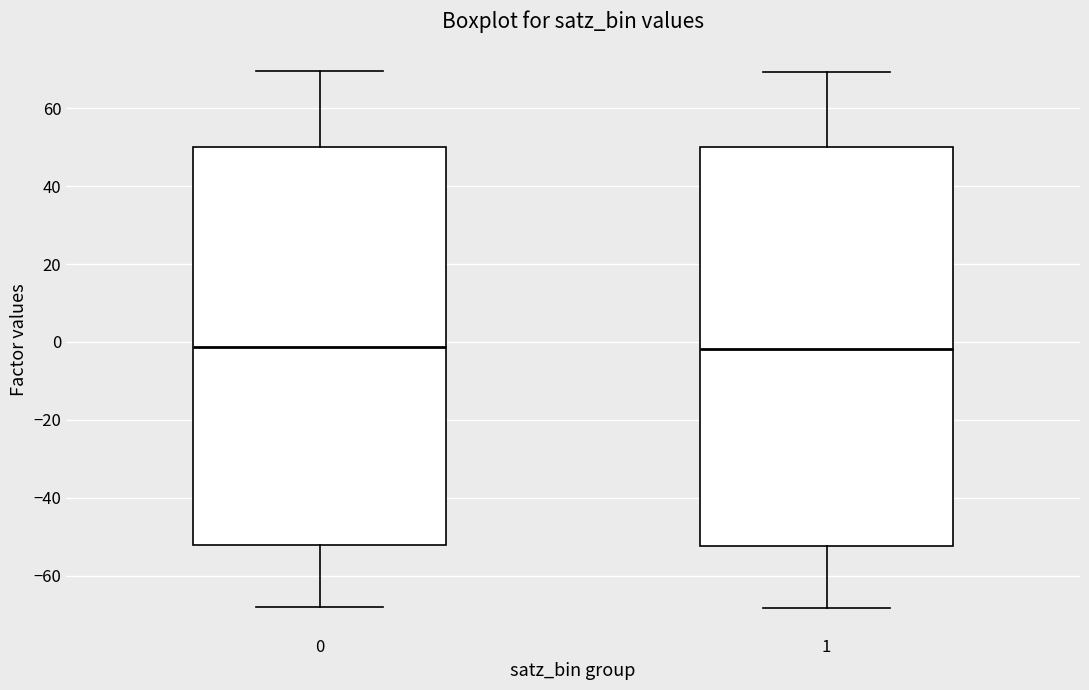

Reading left to right, read every box against the y-axis: the position of its median line, the range the box covers, and the ends of its whiskers. The values are not printed on the chart, so give them approximately, as read against the axis.

0: median -2, box -52 to 50, whiskers -68 to 70
1: median -2, box -52 to 50, whiskers -68 to 70